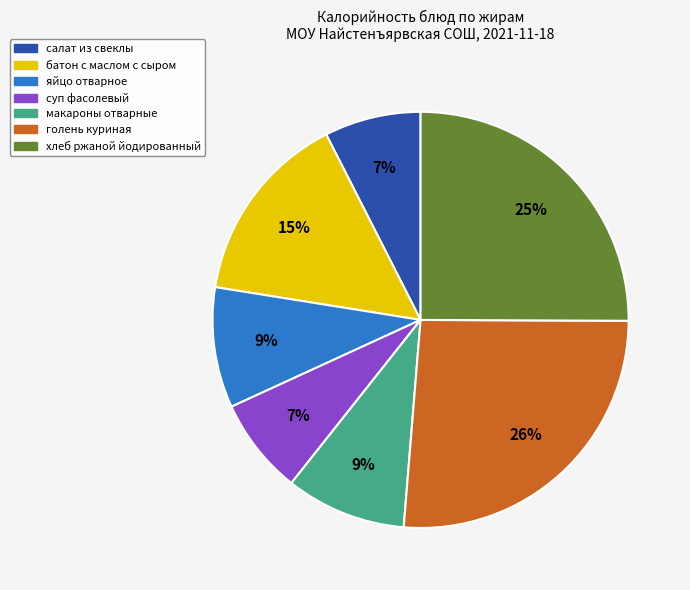

Is there any slice that represents more than half of the pie?

No